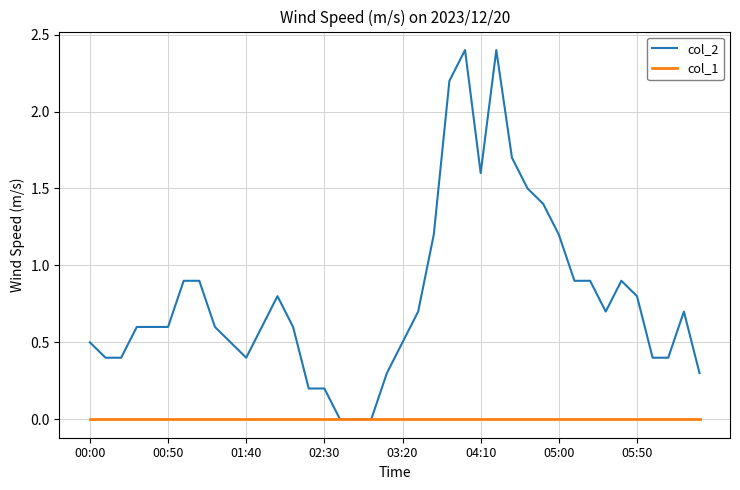

List the series in order of their overall mean, highest first.

col_2, col_1